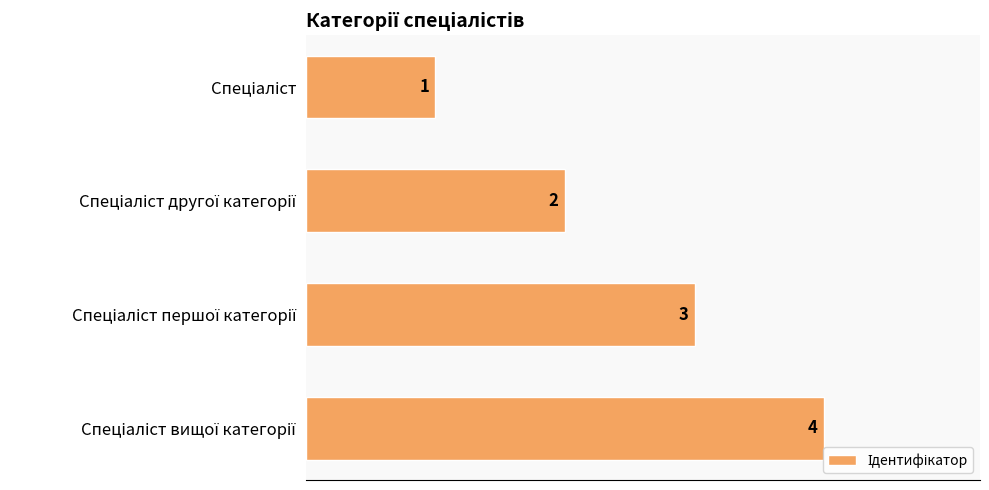

What is the value of the 2nd bar from the top?

2